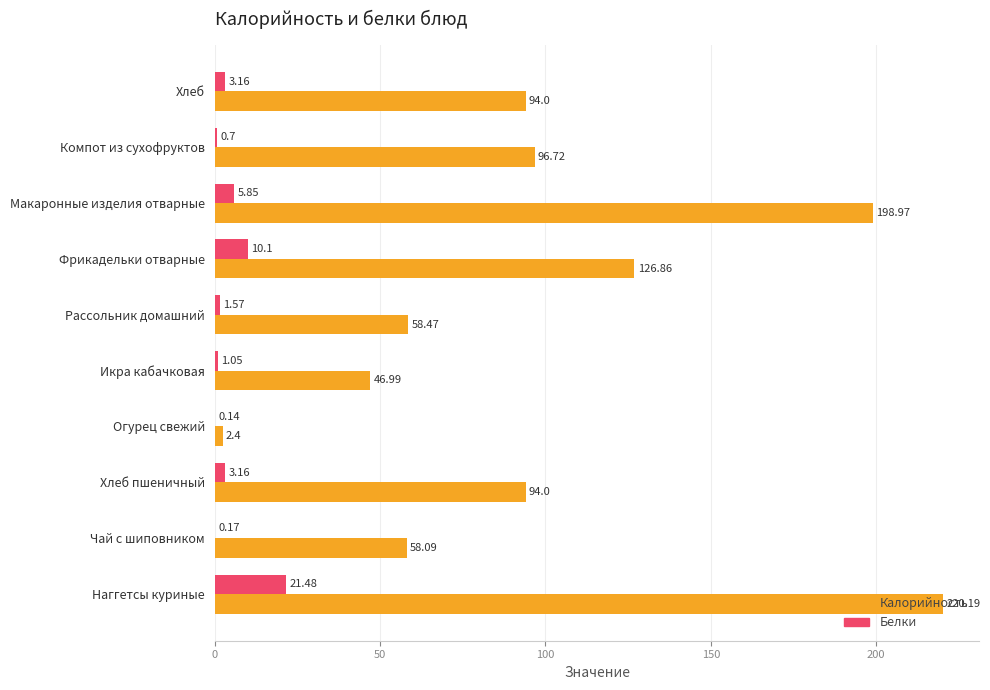

Which series has the largest total across all categories?

Калорийность